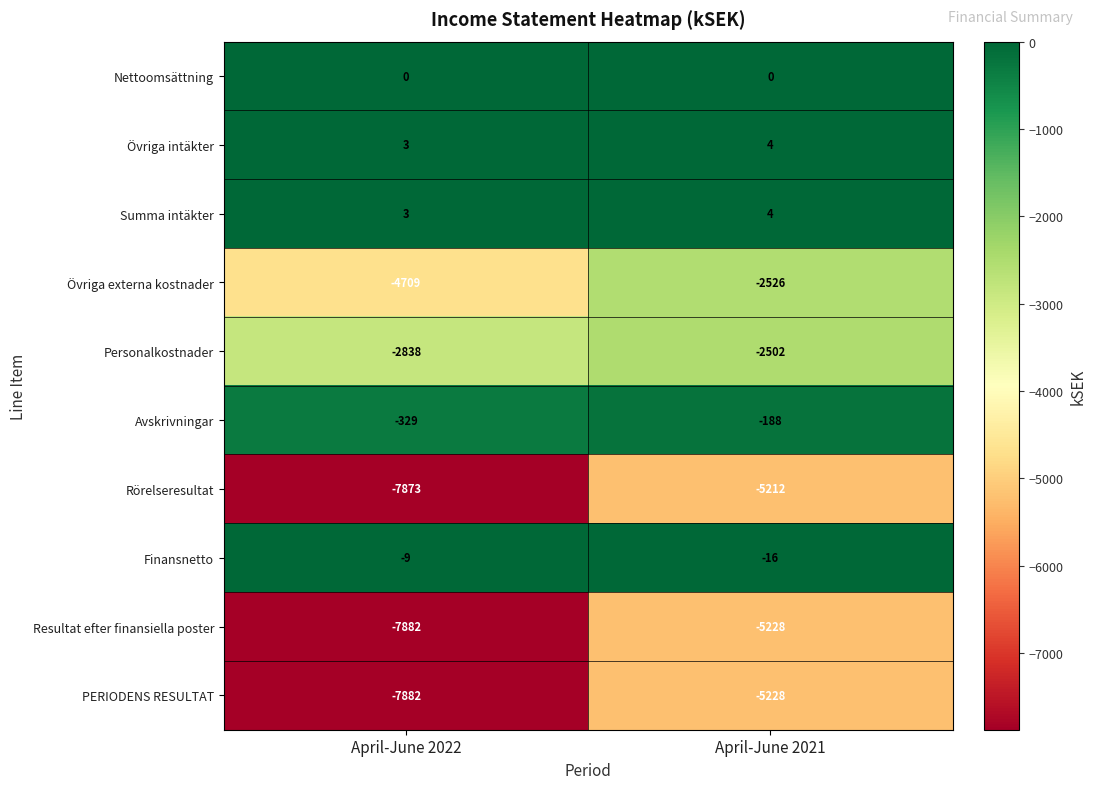

Reading left to right, transcribe all the data shown in this chart.

Nettoomsättning: April-June 2022=0	April-June 2021=0
Övriga intäkter: April-June 2022=3	April-June 2021=4
Summa intäkter: April-June 2022=3	April-June 2021=4
Övriga externa kostnader: April-June 2022=-4709	April-June 2021=-2526
Personalkostnader: April-June 2022=-2838	April-June 2021=-2502
Avskrivningar: April-June 2022=-329	April-June 2021=-188
Rörelseresultat: April-June 2022=-7873	April-June 2021=-5212
Finansnetto: April-June 2022=-9	April-June 2021=-16
Resultat efter finansiella poster: April-June 2022=-7882	April-June 2021=-5228
PERIODENS RESULTAT: April-June 2022=-7882	April-June 2021=-5228